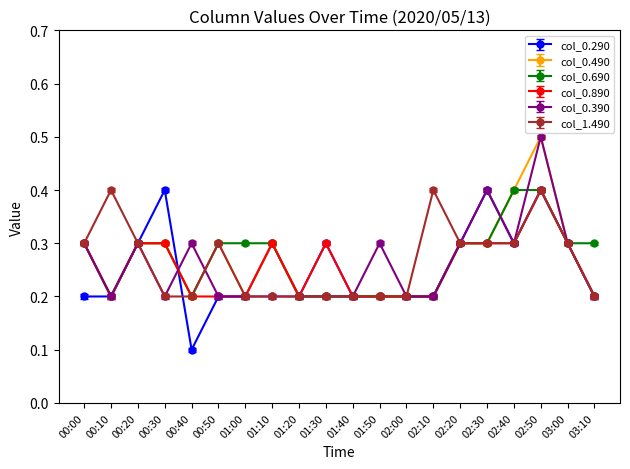

What position from the right is 01:30?

11